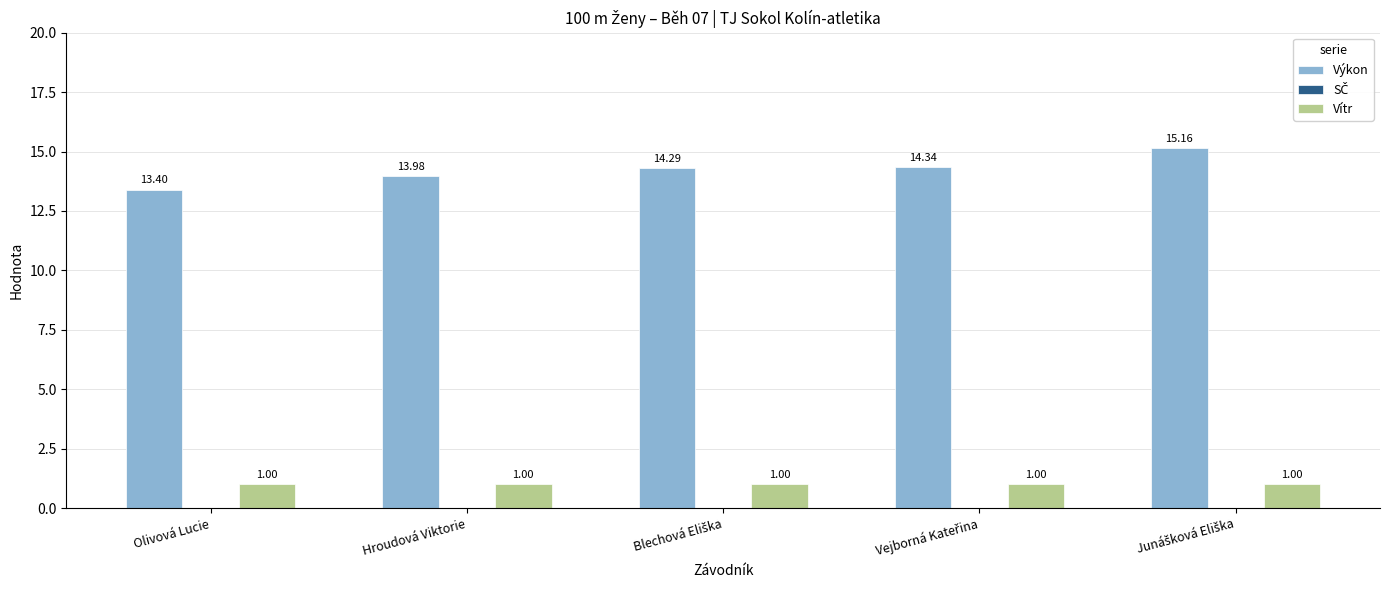

Rank the series at Olivová Lucie from highest to lowest value.

Výkon, Vítr